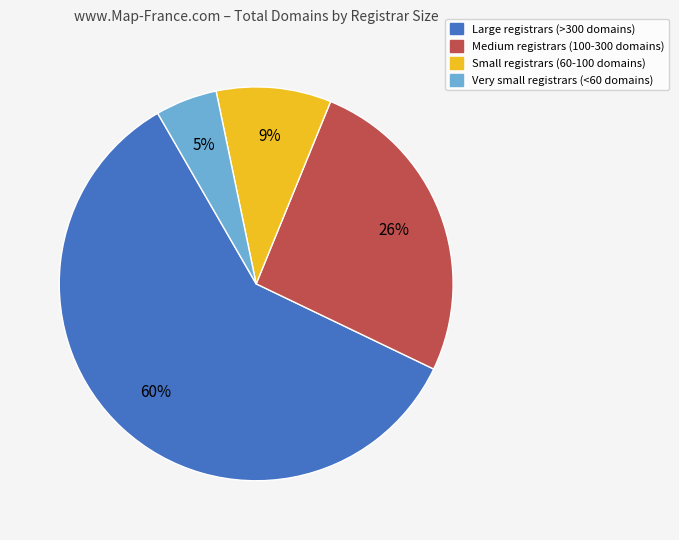

Does any single category account for the majority?

Yes